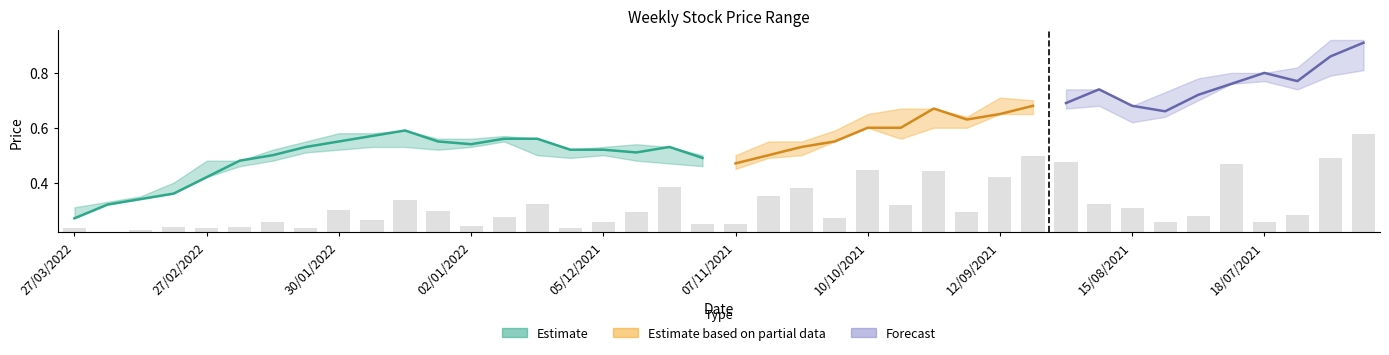

Does the chart contain any negative values?

No